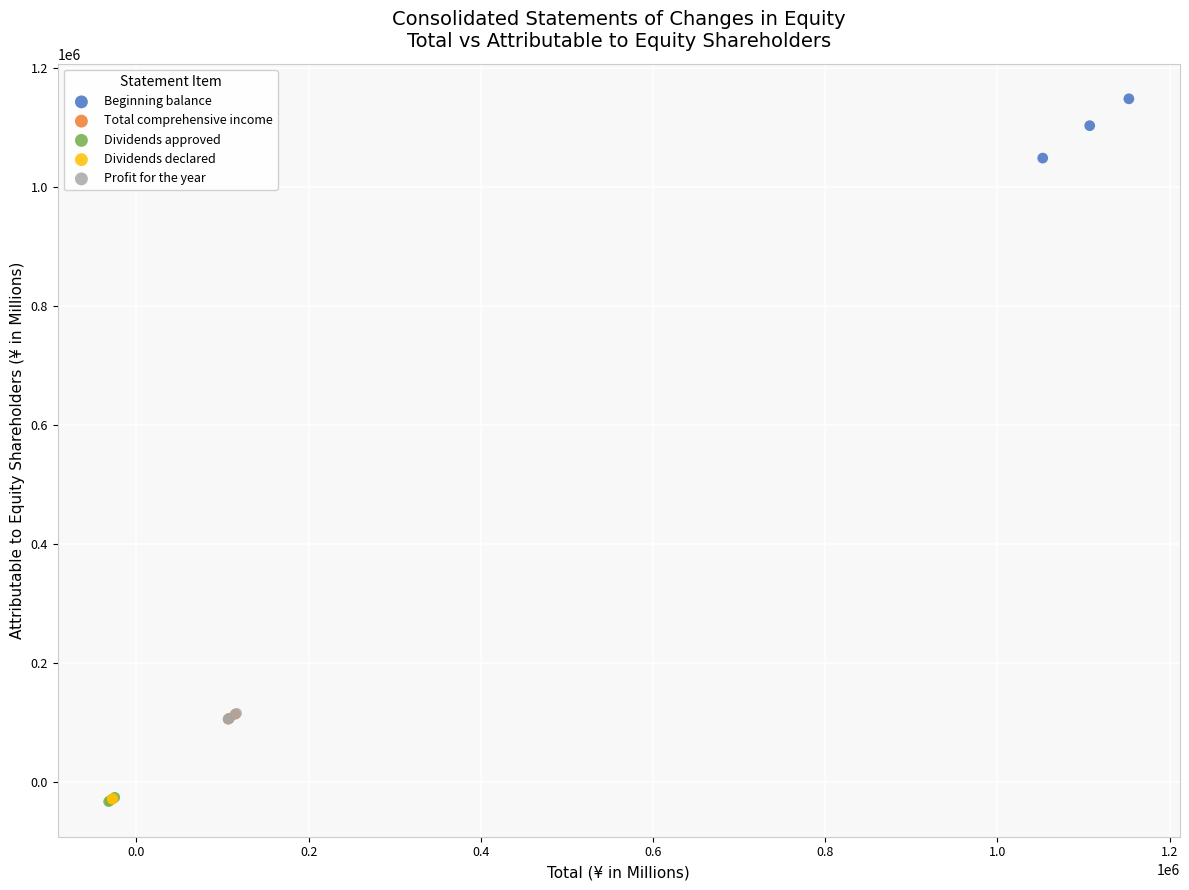

Which series reaches the maximum Y coordinate?

Beginning balance